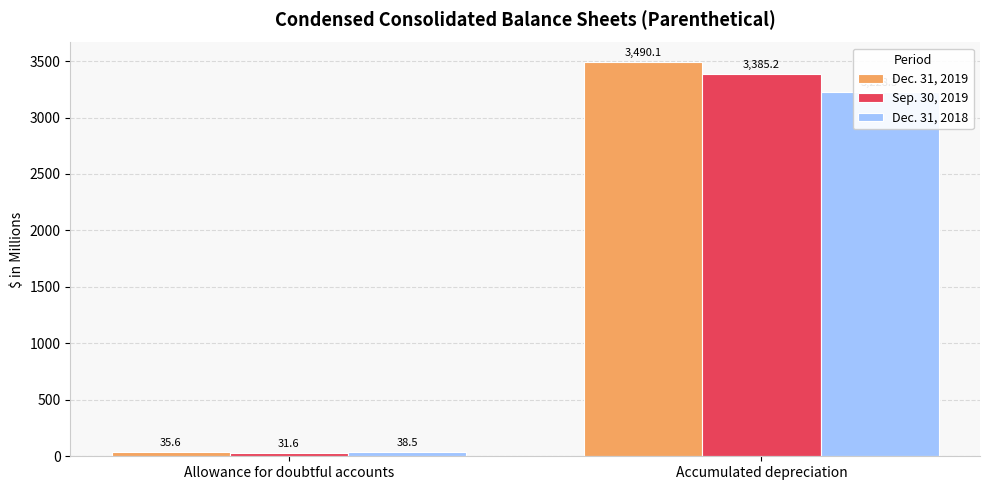

Between Allowance for doubtful accounts and Accumulated depreciation, which series saw the biggest shift?

Dec. 31, 2019